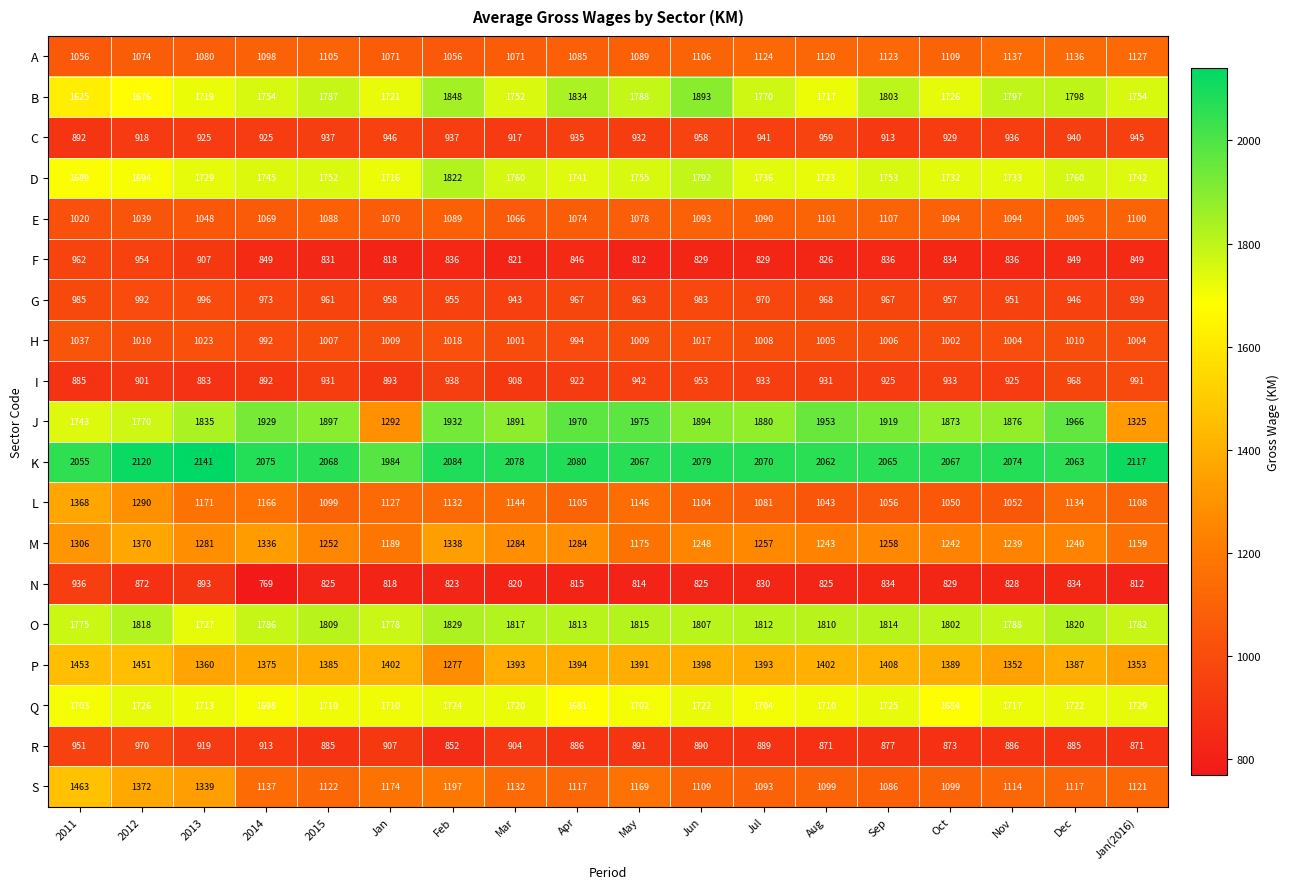

Which series has the largest range (max minus min)?

J